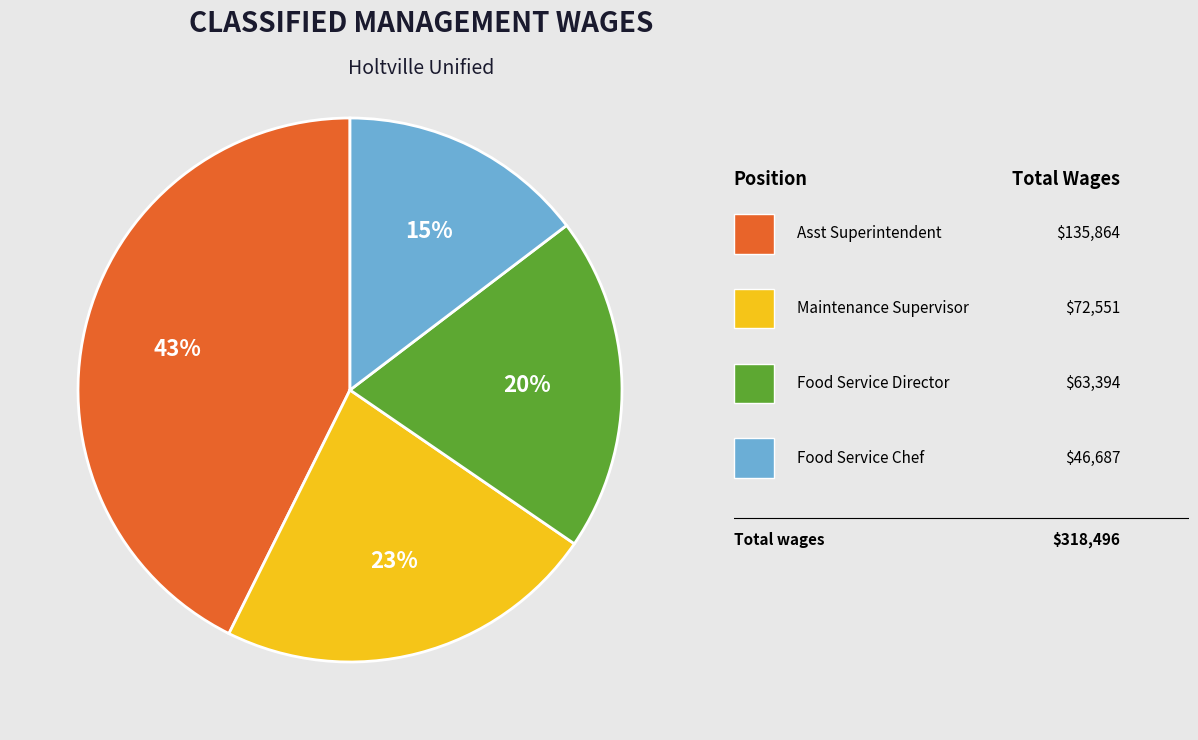

Does any single category account for the majority?

No